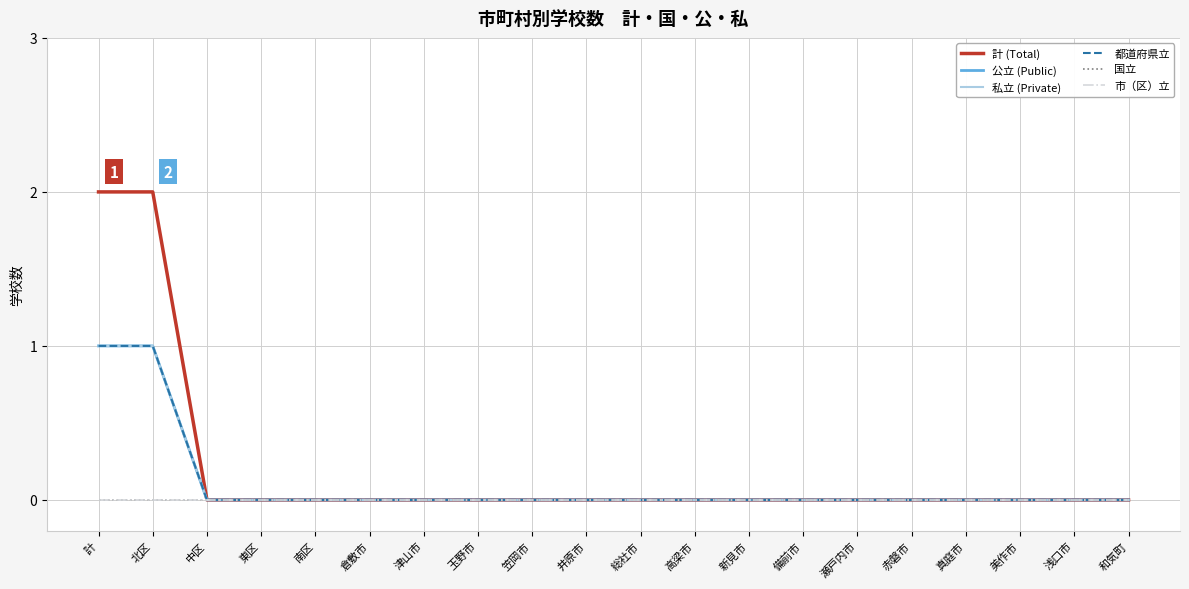

Does the chart have visible grid lines?

Yes